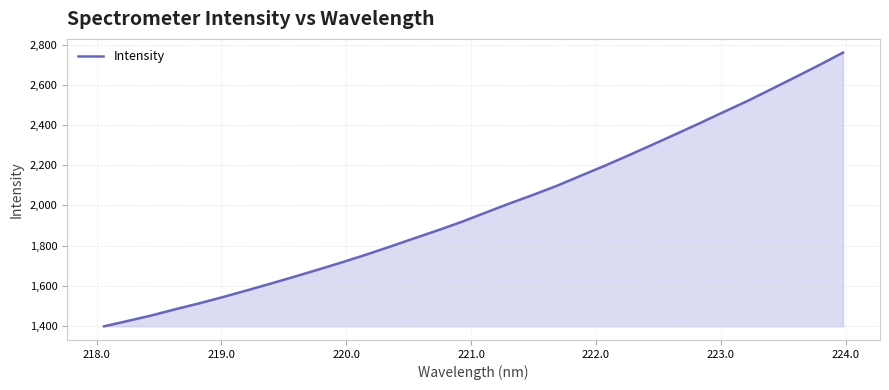

What is the smallest value displayed?

1397.5